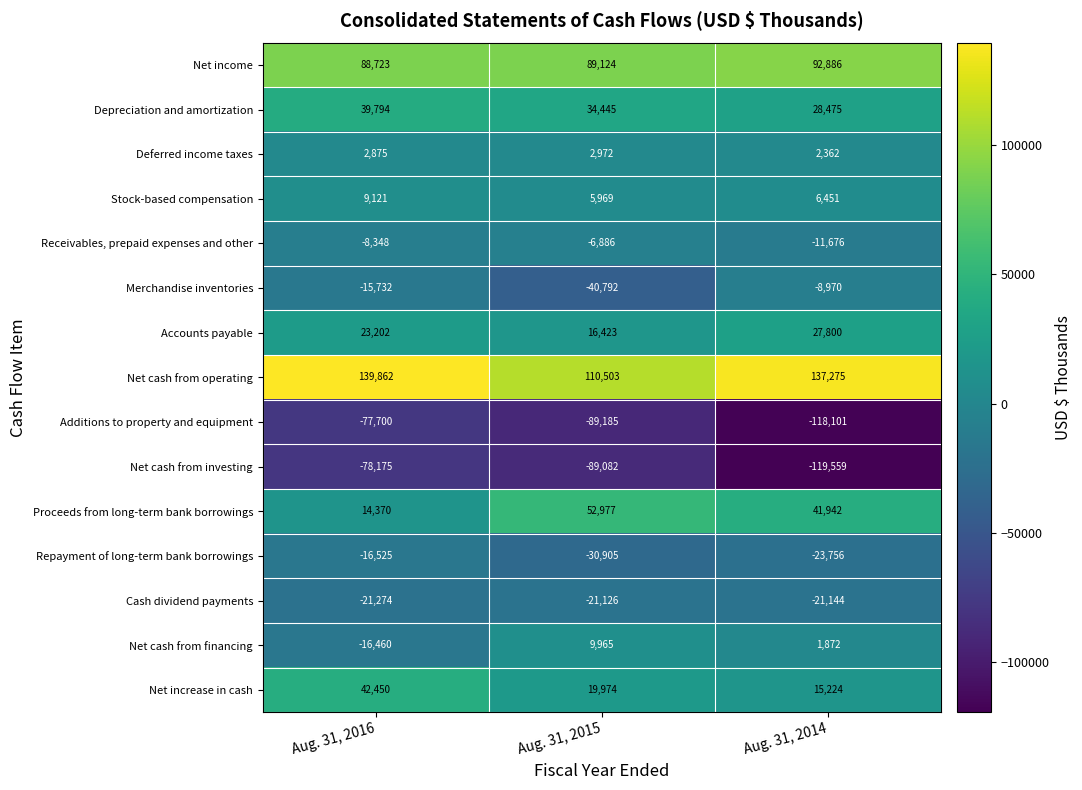

What is the approximate value of Proceeds from long-term bank borrowings at Aug. 31, 2015, to the nearest 100?

53000